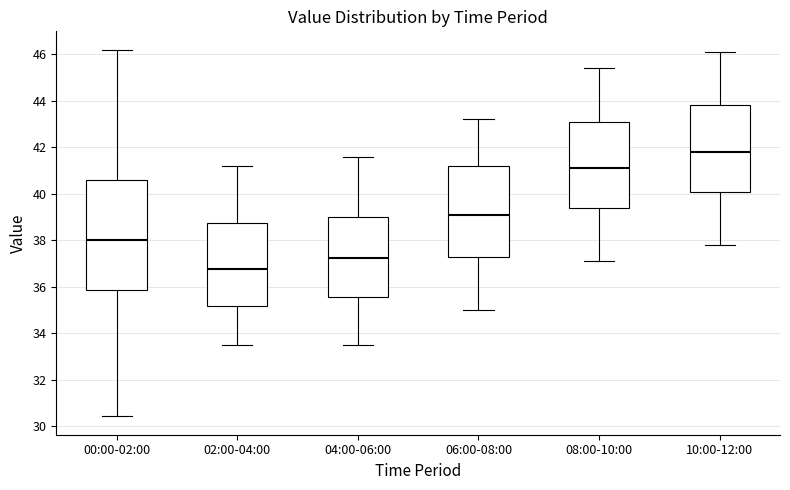

Reading left to right, transcribe this box plot: for each box, give where its median line is, the range the box spans, and where its two whiskers end, as read against the y-axis. The values are not printed on the chart, so give them approximately, as read against the axis.

00:00-02:00: median 38.0, box 35.8 to 40.6, whiskers 30.4 to 46.2
02:00-04:00: median 36.8, box 35.2 to 38.8, whiskers 33.6 to 41.2
04:00-06:00: median 37.2, box 35.6 to 39.0, whiskers 33.6 to 41.6
06:00-08:00: median 39.2, box 37.2 to 41.2, whiskers 35.0 to 43.2
08:00-10:00: median 41.2, box 39.4 to 43.2, whiskers 37.2 to 45.4
10:00-12:00: median 41.8, box 40.2 to 43.8, whiskers 37.8 to 46.2